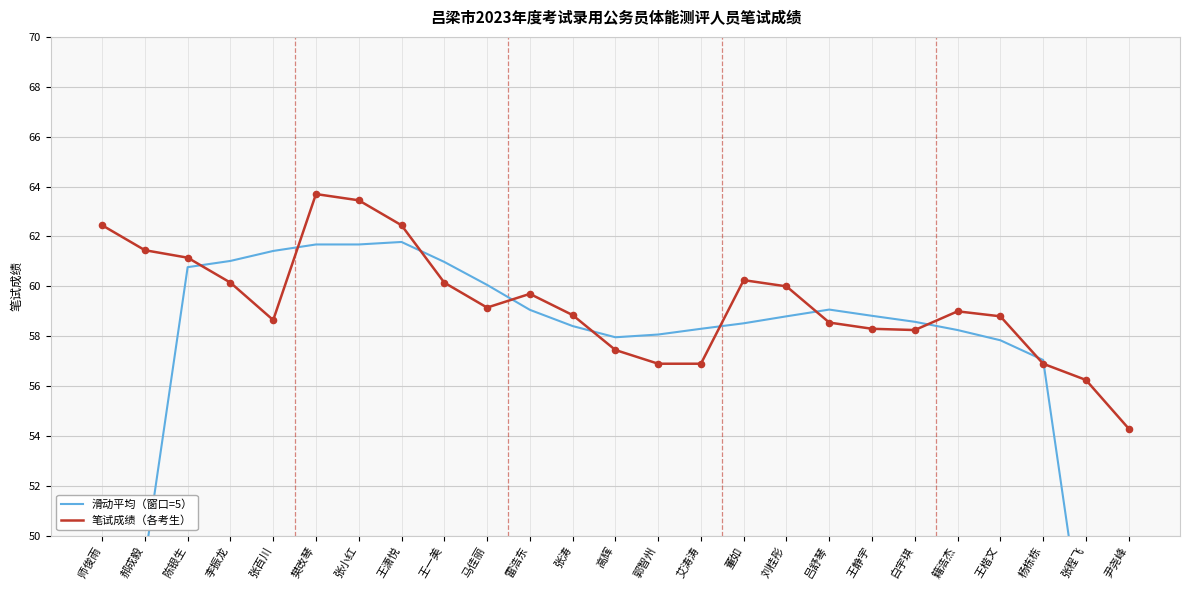

Which series reaches the minimum Y coordinate?

滑动平均（窗口=5）